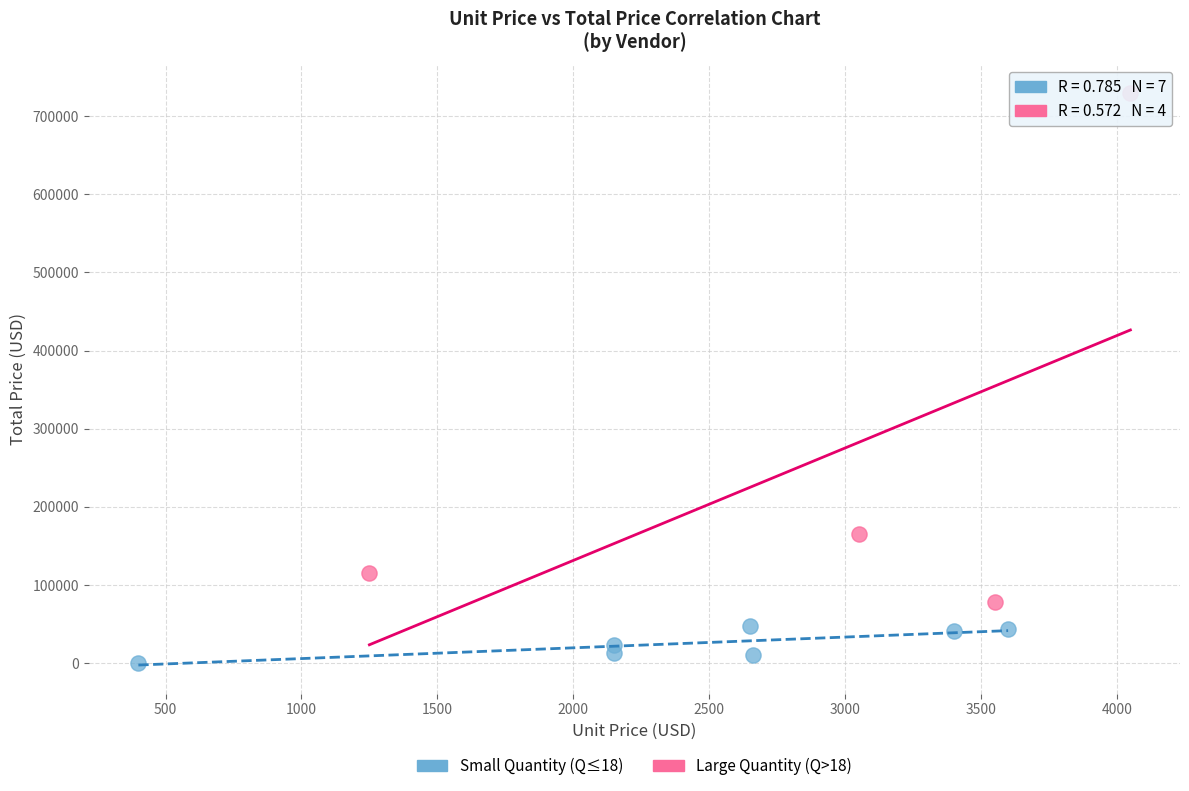

Which series contains the lowest Y value?

Small Quantity (Q≤18)